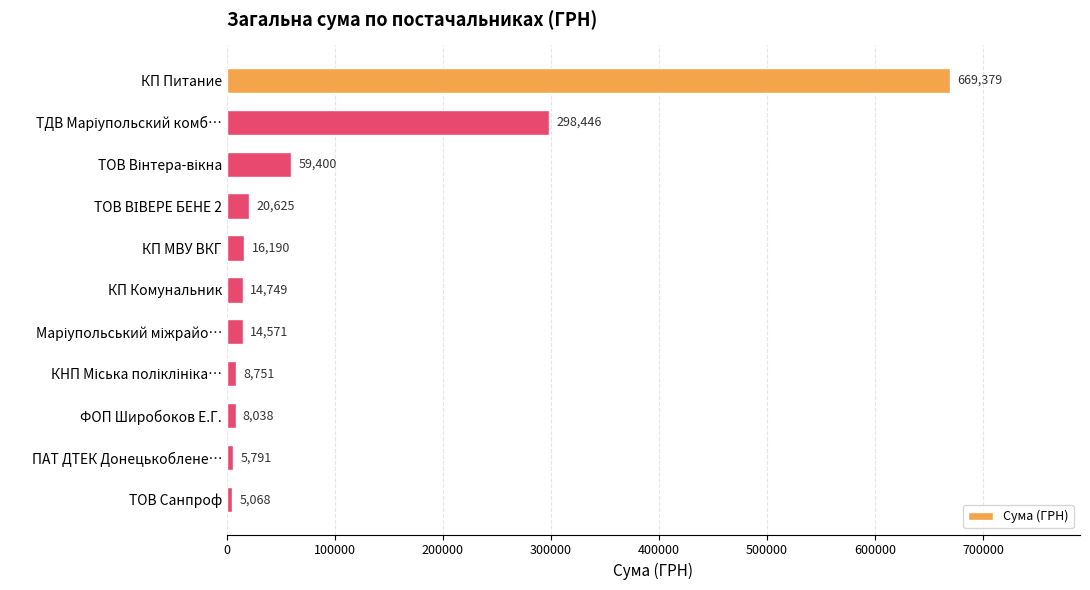

Count the number of categories in the chart.

11